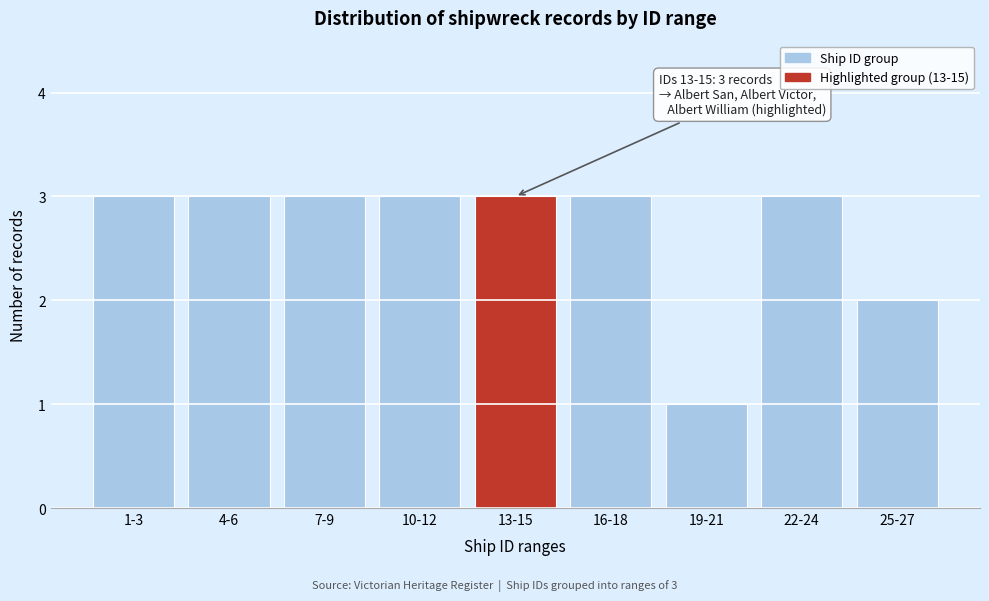

Reading left to right, what are all the values shown in this chart?

1-3=3	4-6=3	7-9=3	10-12=3	13-15=3	16-18=3	19-21=1	22-24=3	25-27=2